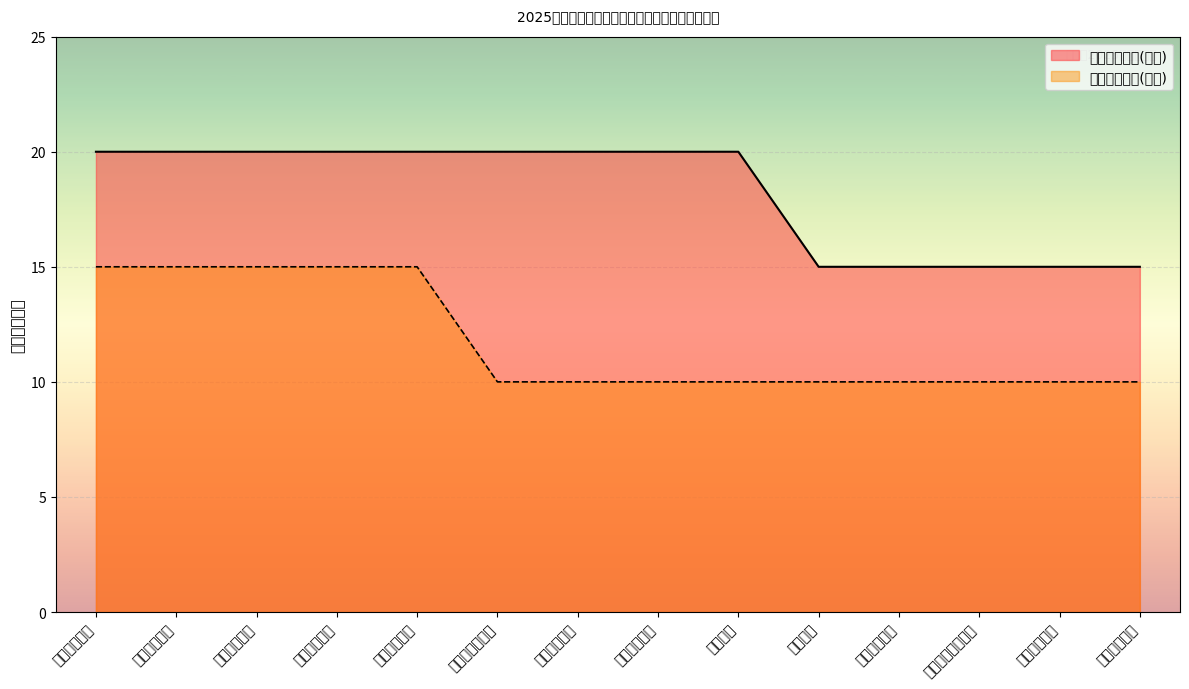

Reading left to right, extract all data points from this chart.

资助项目个数(左侧): 20	20	20	20	20	20	20	20	20	15	15	15	15	15
资助项目个数(右侧): 15	15	15	15	15	10	10	10	10	10	10	10	10	10